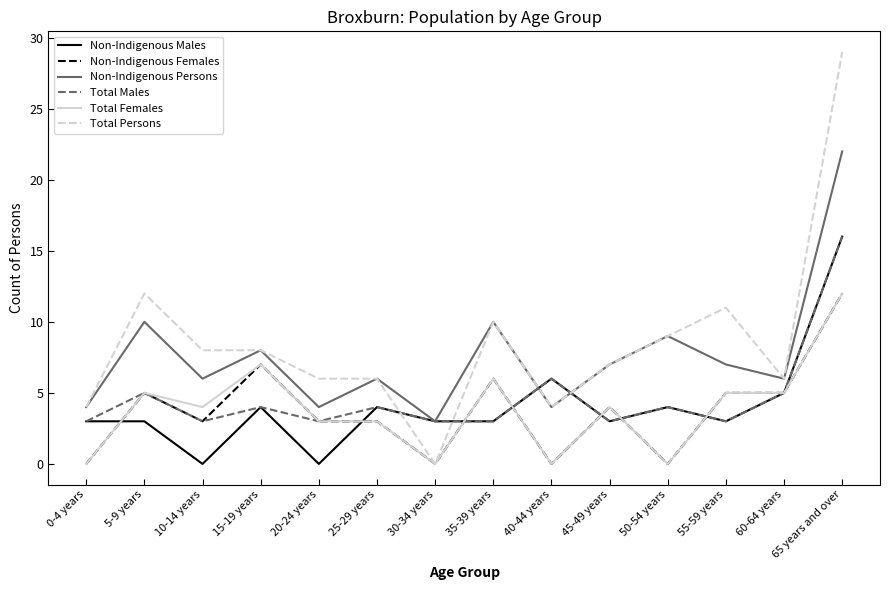

What position from the left is 60-64 years?

13